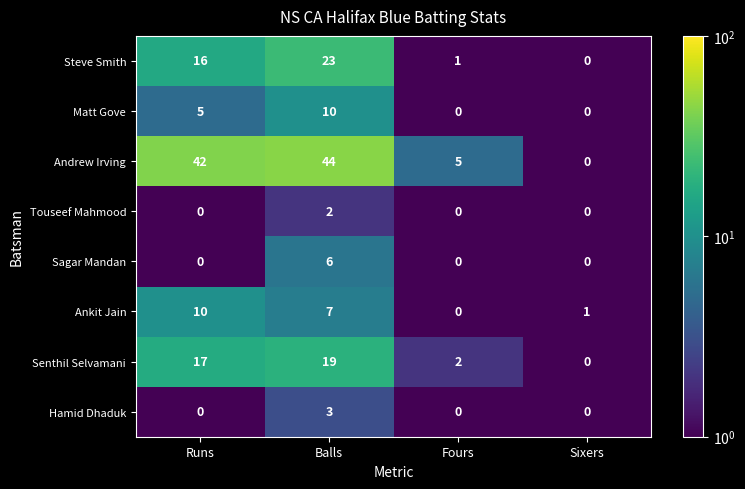

Between Runs and Fours, which series saw the biggest shift?

Andrew Irving